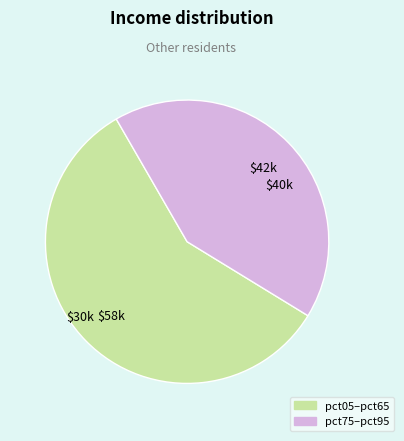

Is there any slice that represents more than half of the pie?

Yes